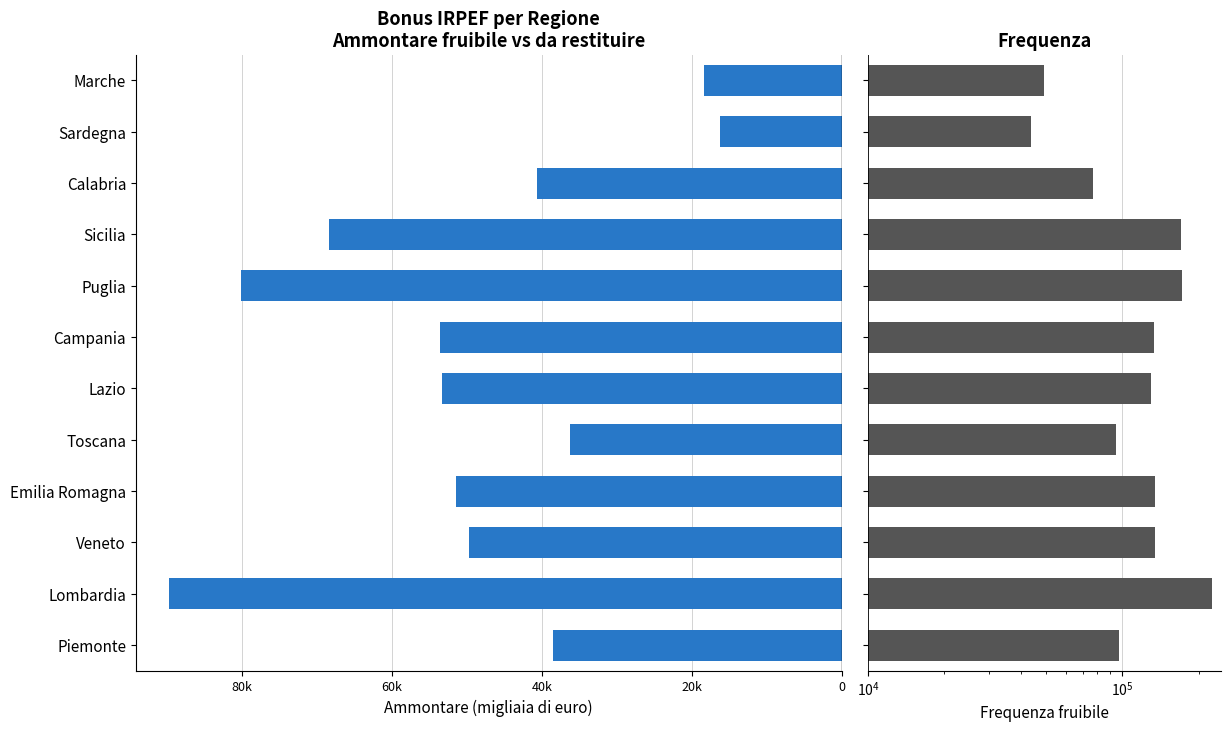

The Frequenza fruibile series shows 90741 at Campania. True or false?

False